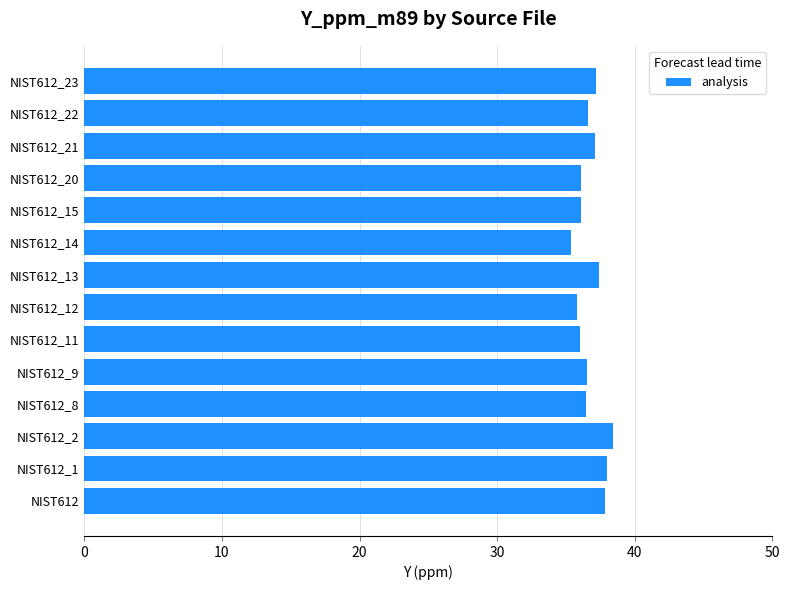

What is the difference between the second highest and second lowest values?

2.2